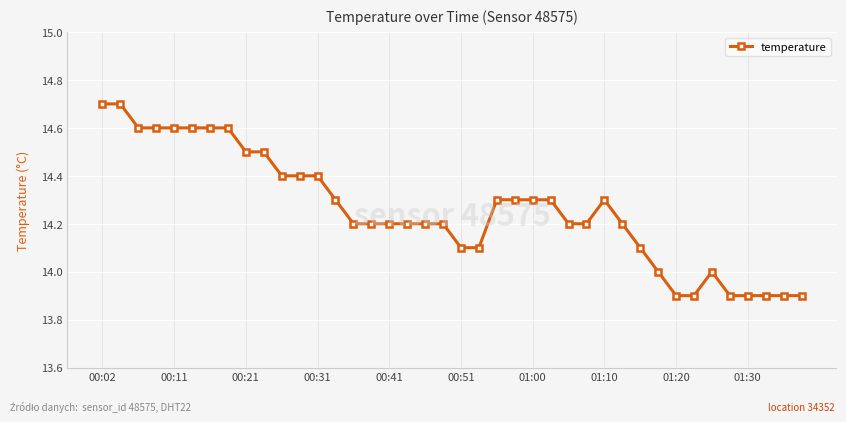

Reading left to right, what are all the values shown in this chart?

14.7	14.7	14.6	14.6	14.6	14.6	14.6	14.6	14.5	14.5	14.4	14.4	14.4	14.3	14.2	14.2	14.2	14.2	14.2	14.2	14.1	14.1	14.3	14.3	14.3	14.3	14.2	14.2	14.3	14.2	14.1	14.0	13.9	13.9	14.0	13.9	13.9	13.9	13.9	13.9